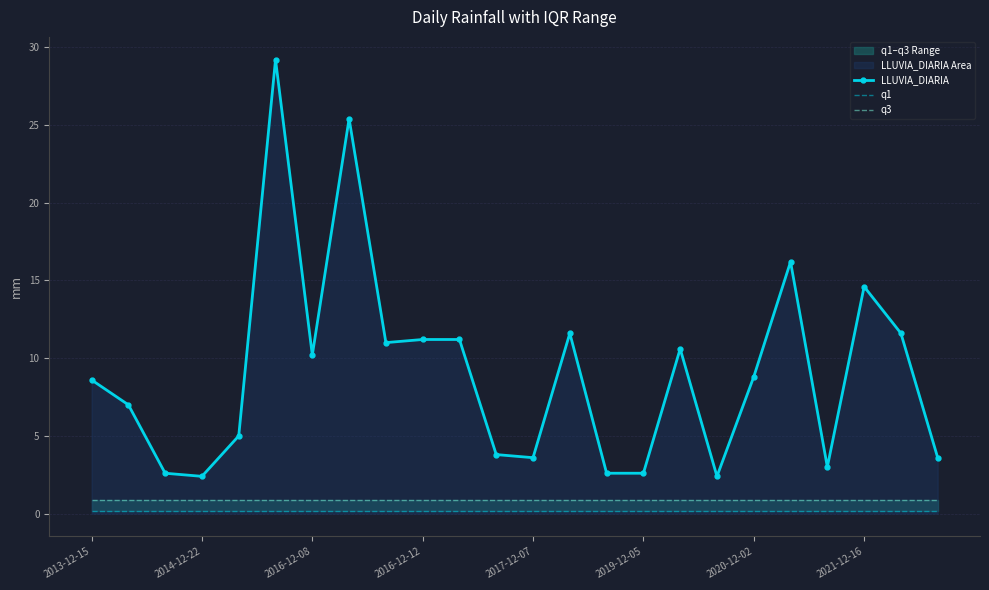

Which series has the largest total across all categories?

LLUVIA_DIARIA